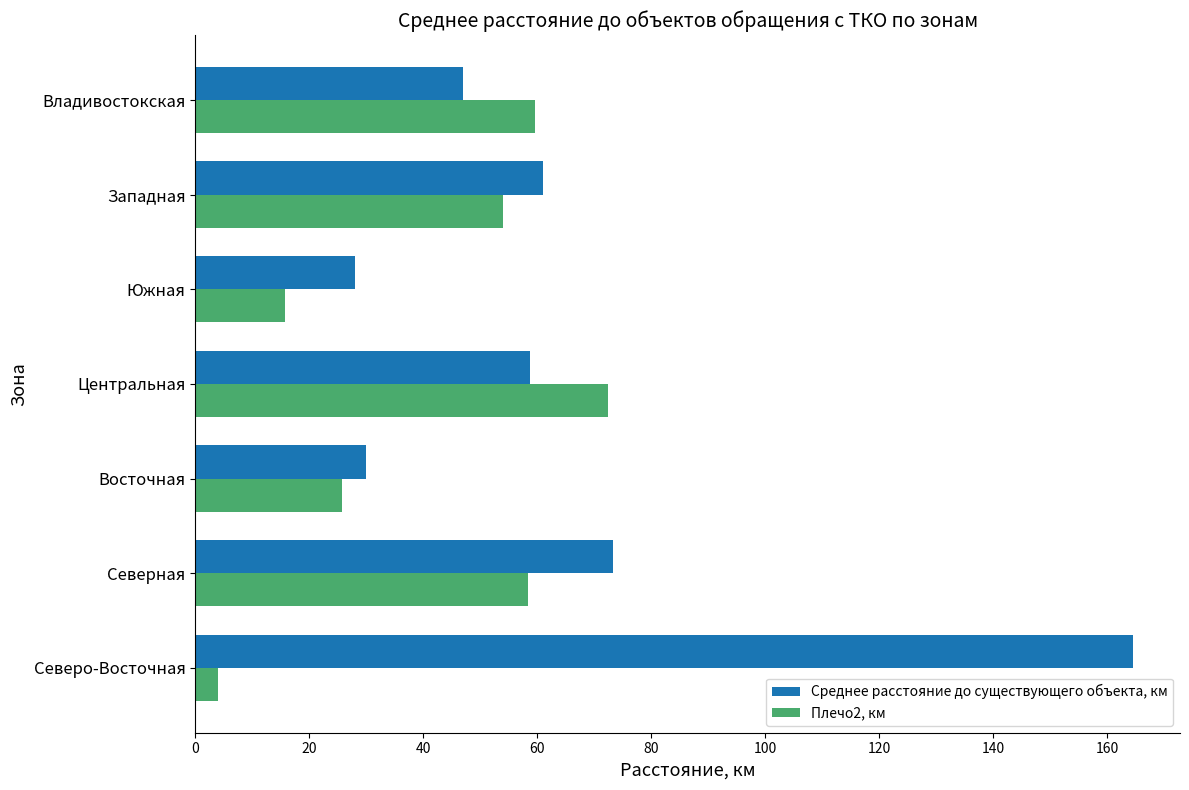

What is the difference between the maximum and minimum values in the Среднее расстояние до существующего объекта, км series?

136.5